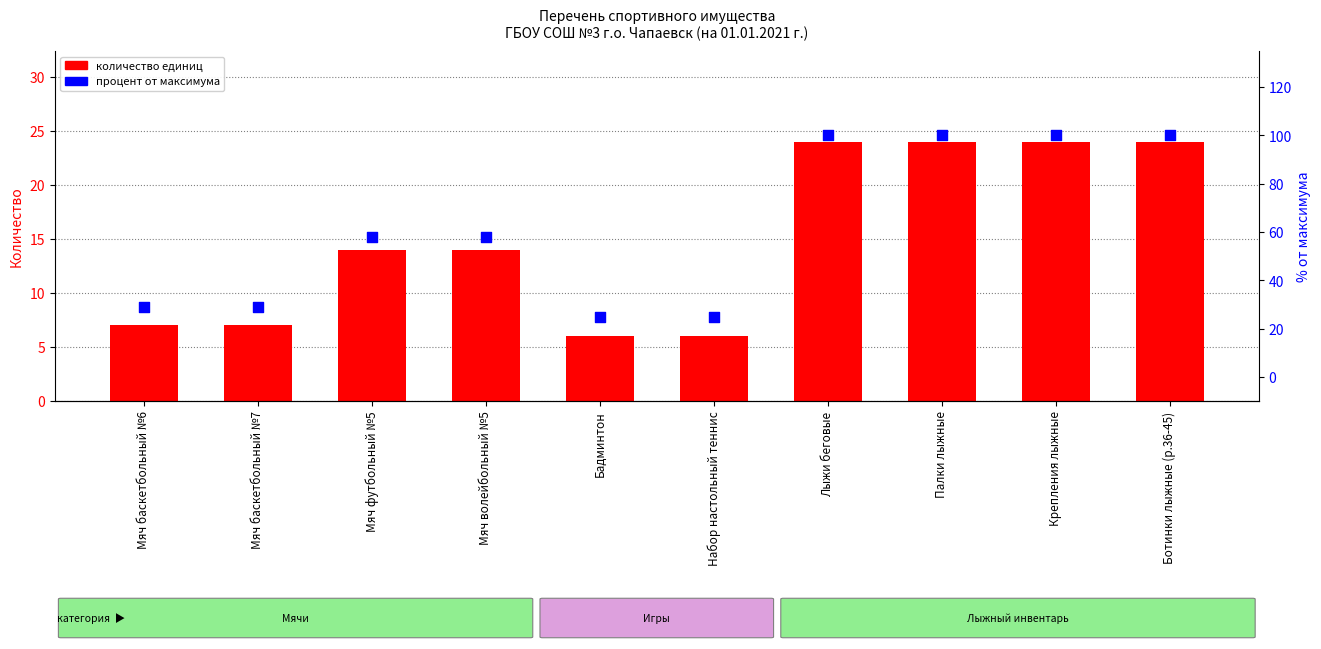

Which series has the largest total across all categories?

процент от максимума